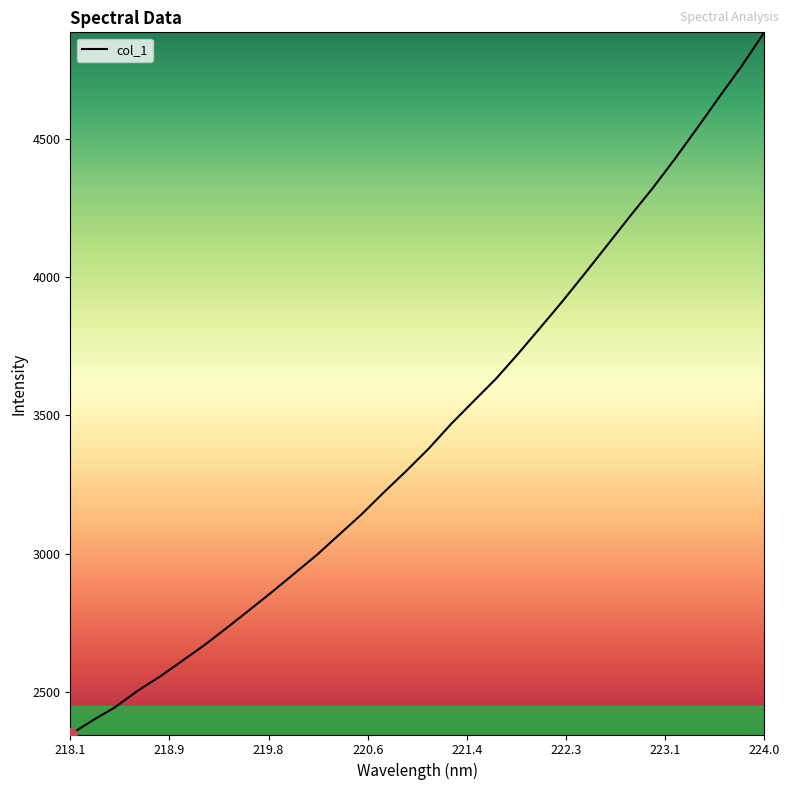

What is the greatest value displayed?

4885.4